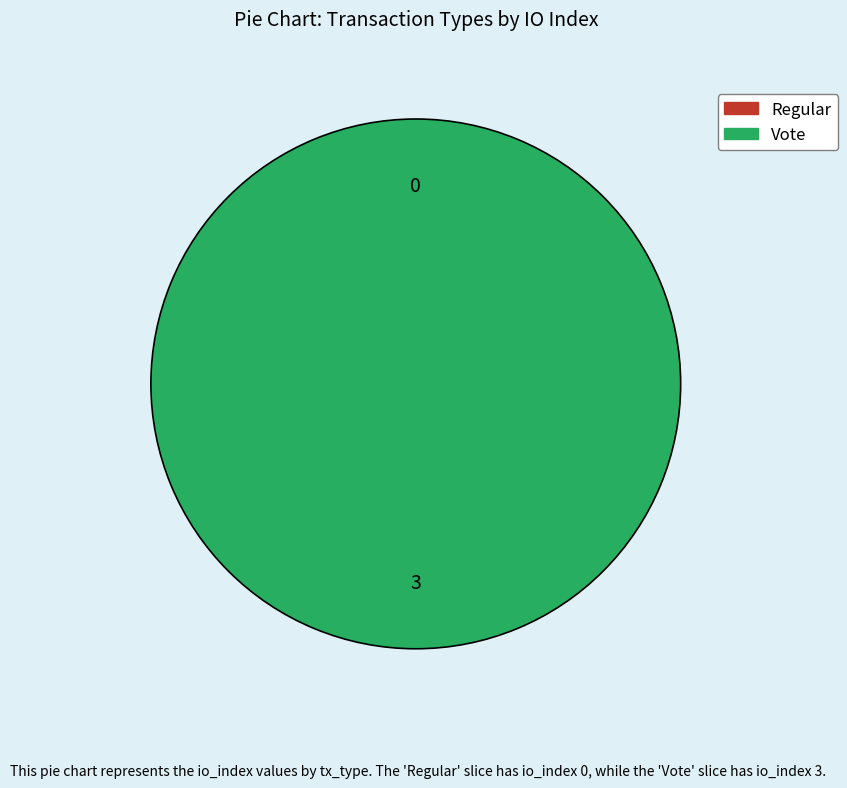

What percentage do Regular and Vote together represent?

100.0%